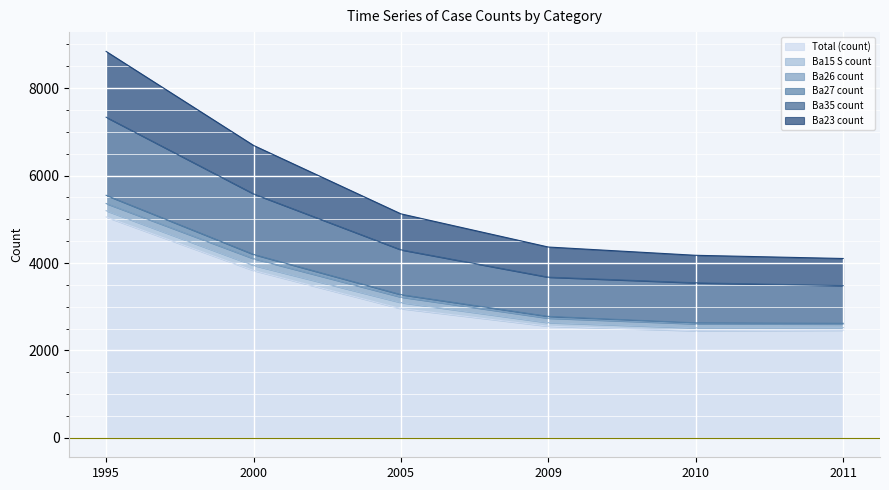

What is the value of the Ba23 count point at the 5th from the left?

4177